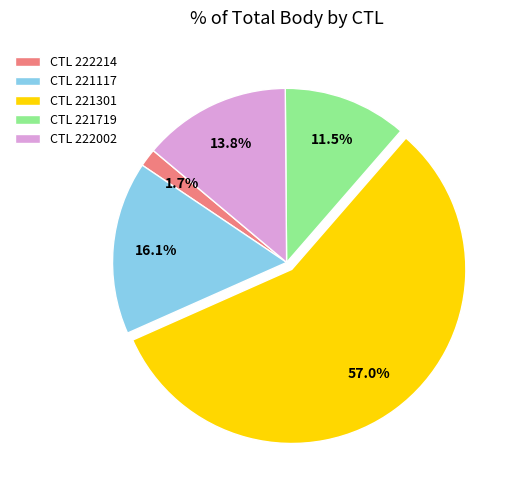

How many slices are in this pie chart?

5